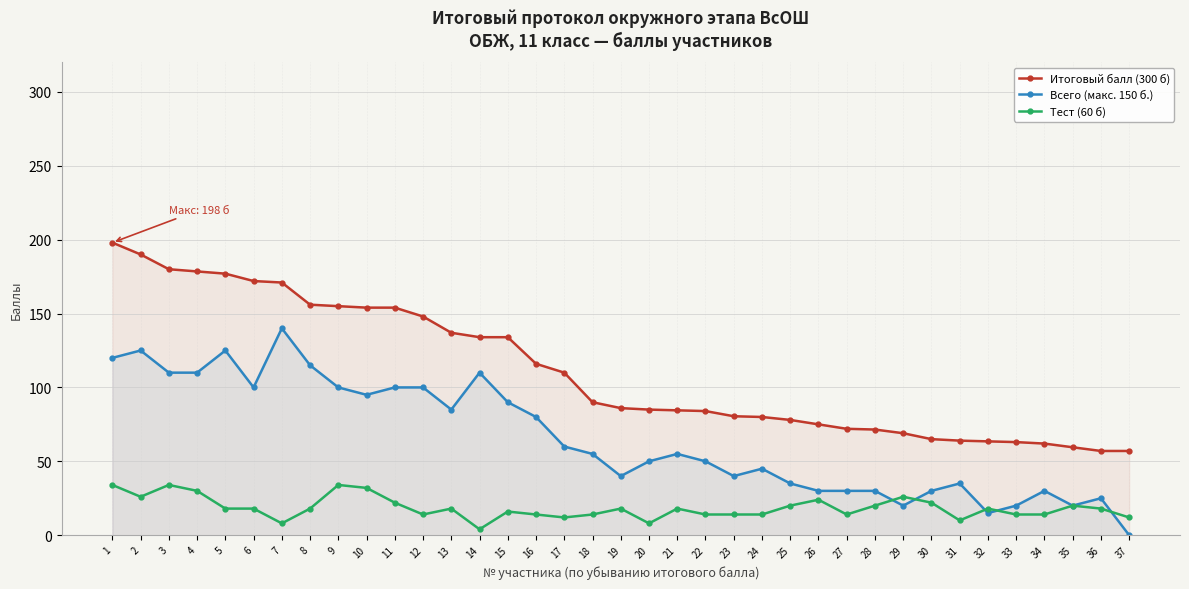

What is the difference between the Итоговый балл (300 б) values at 9 and 33?

92.0